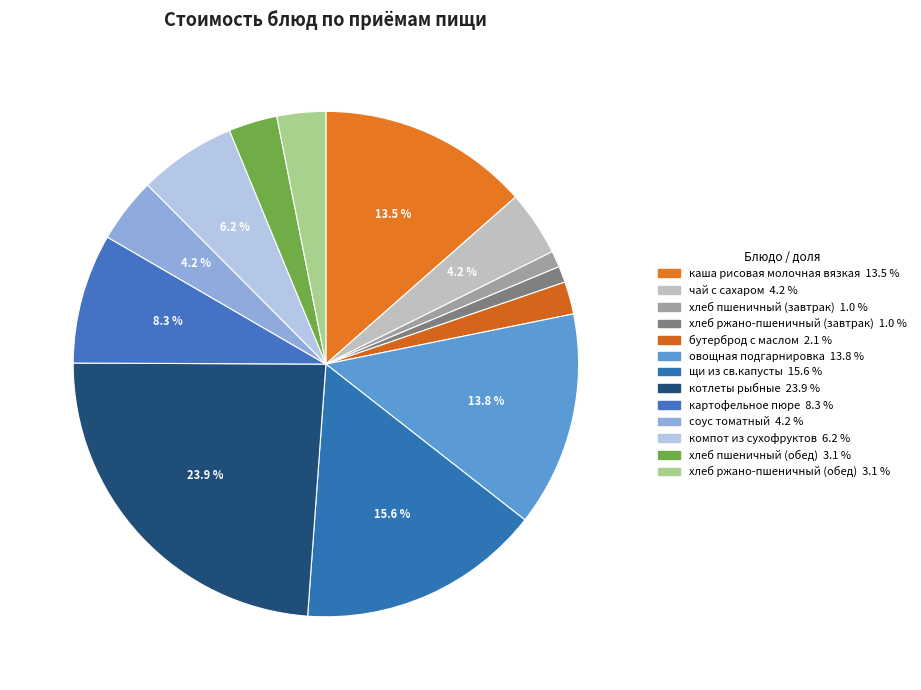

Do компот из сухофруктов and хлеб ржано-пшеничный (завтрак) together represent more than half of the pie?

No